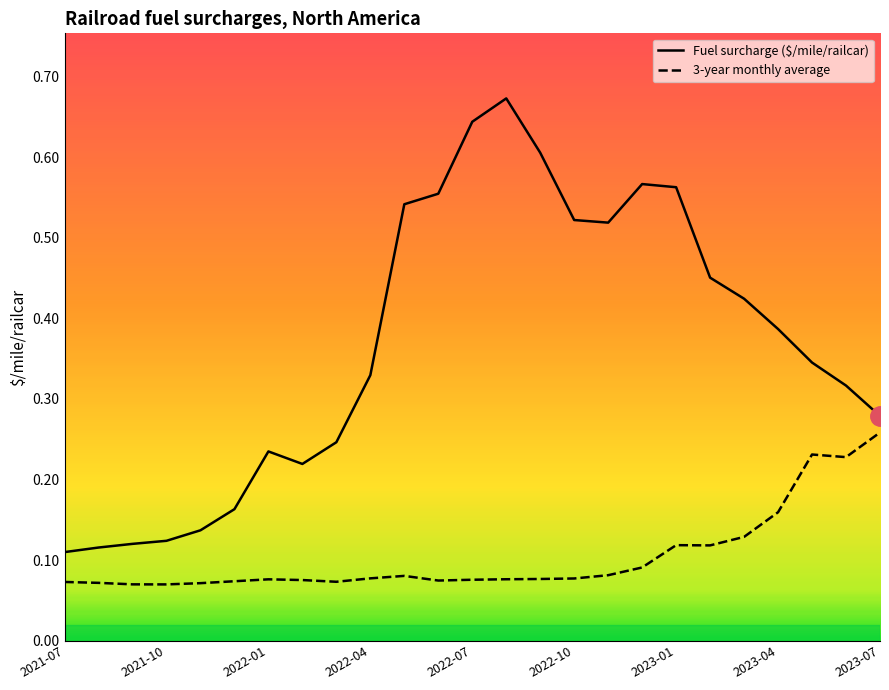

How many lines are shown in the chart?

2